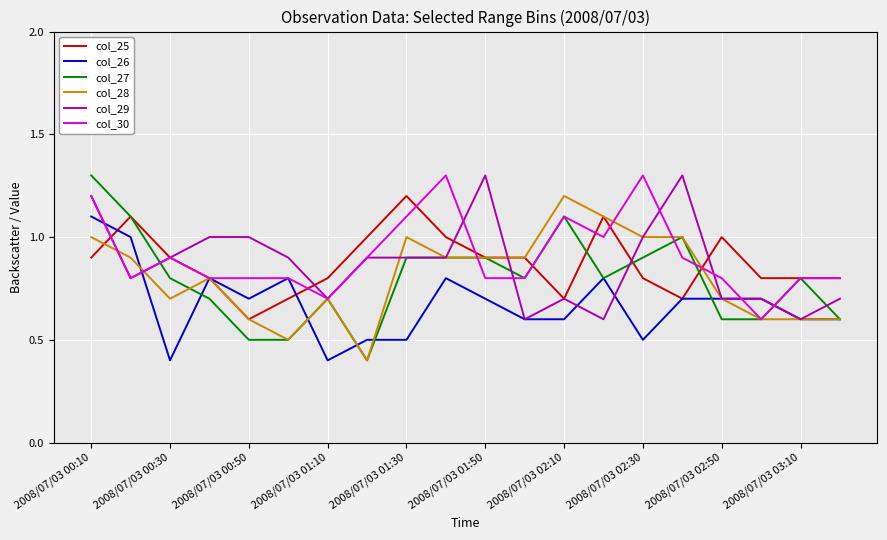

What is the highest value of the col_27 series?

1.3